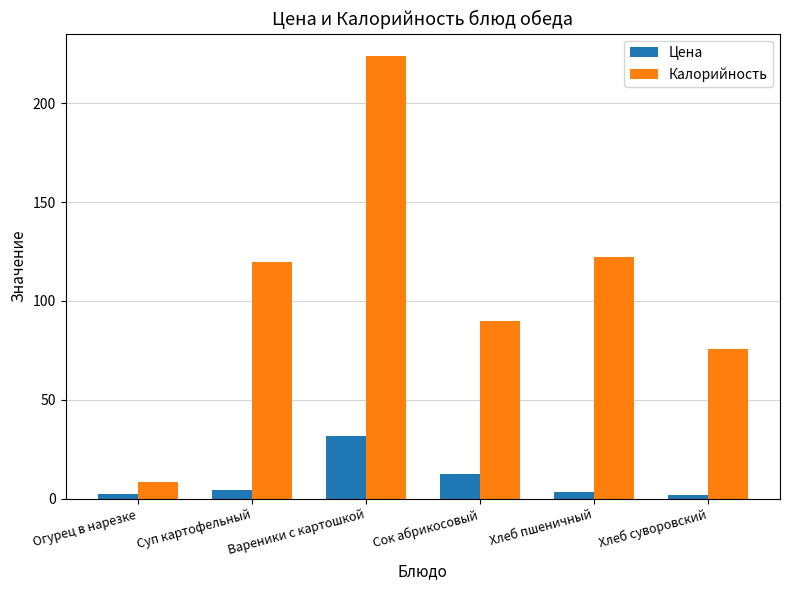

What is the difference between the maximum and minimum values in the Калорийность series?

215.5